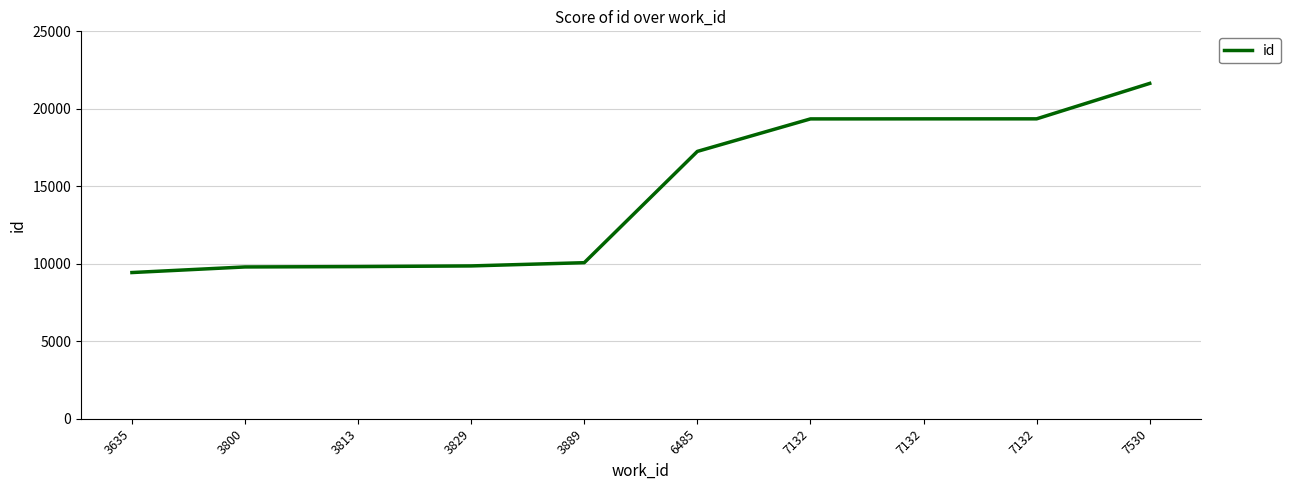

Does the chart display data point markers on the line(s)?

No